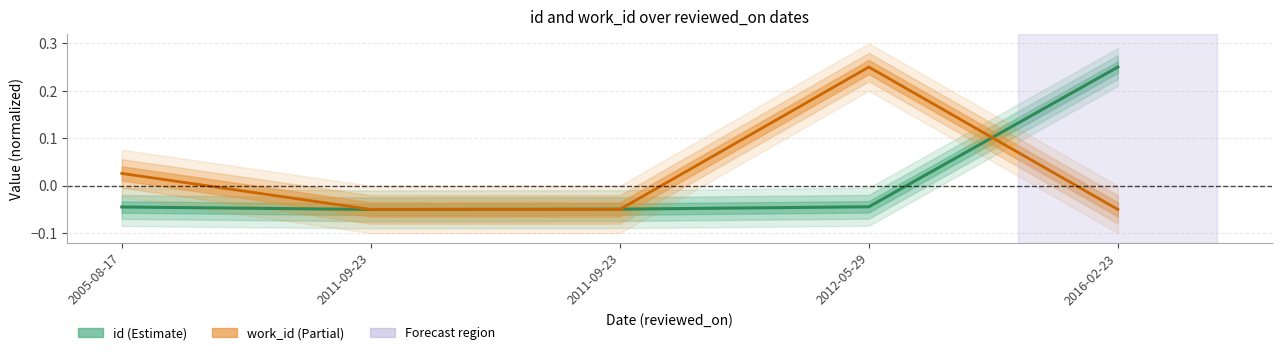

Which category has the highest value across all series?

2016-02-23